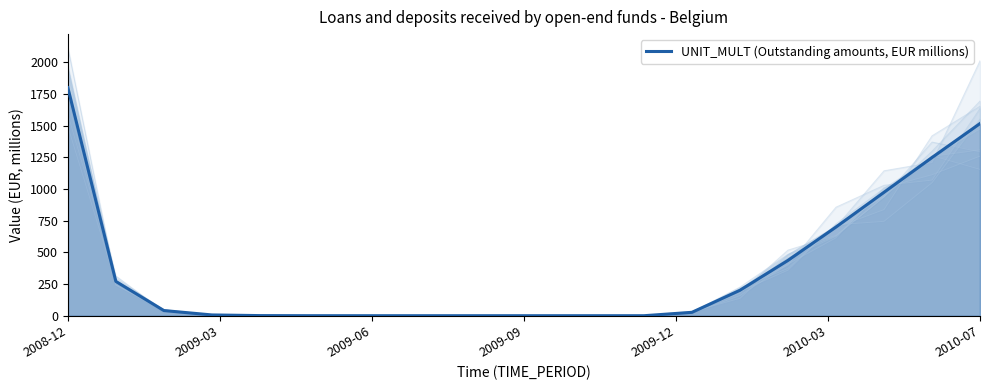

What is the change in value from 14 to 15?

+235.7